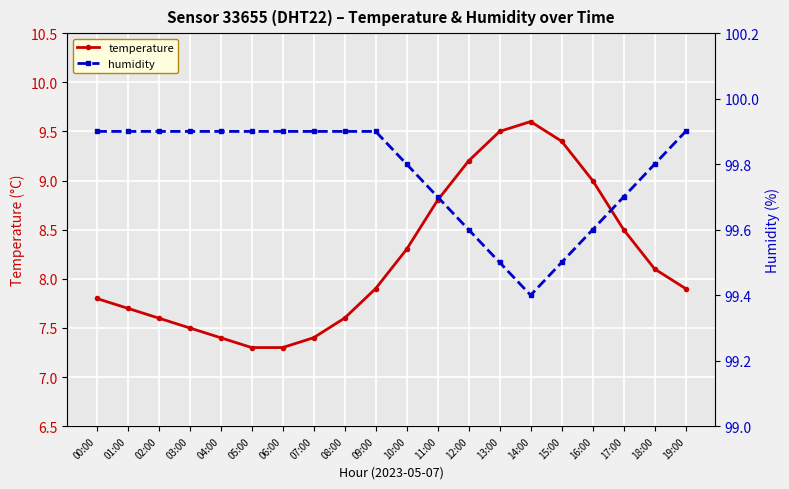

What is the smallest value displayed?

7.3